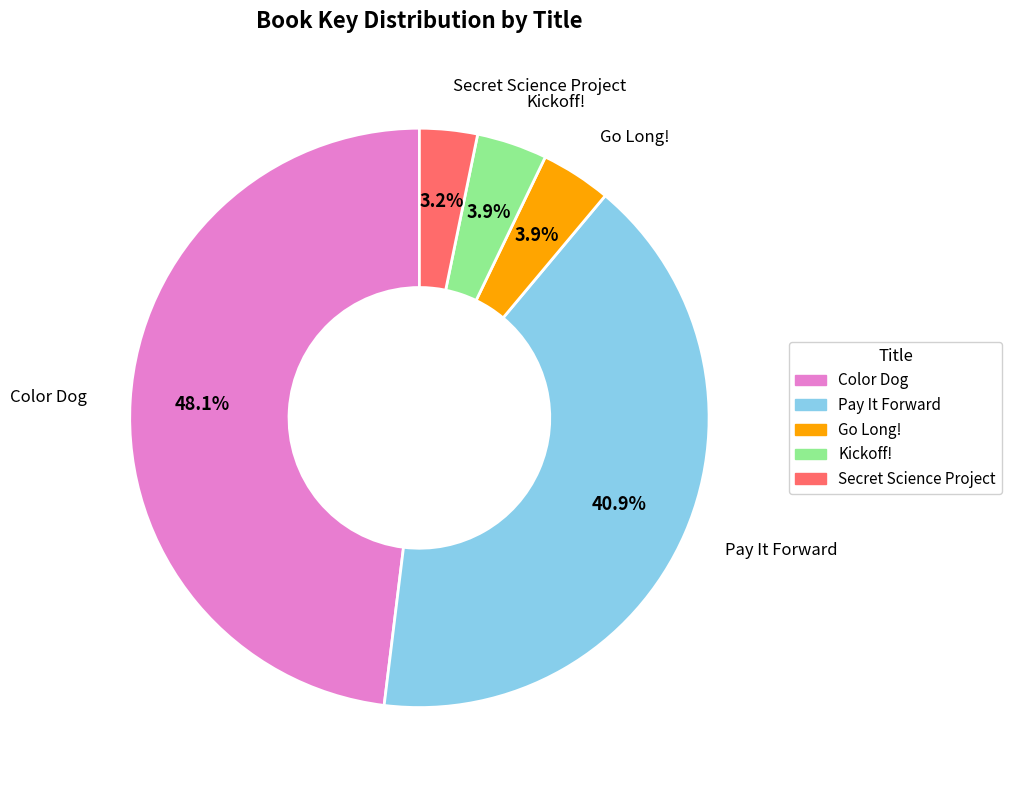

Does any single category account for the majority?

No